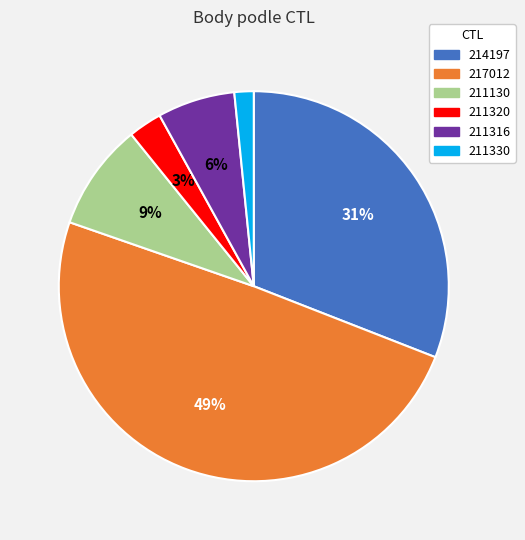

The 211320 slice represents 3% of the pie. True or false?

True